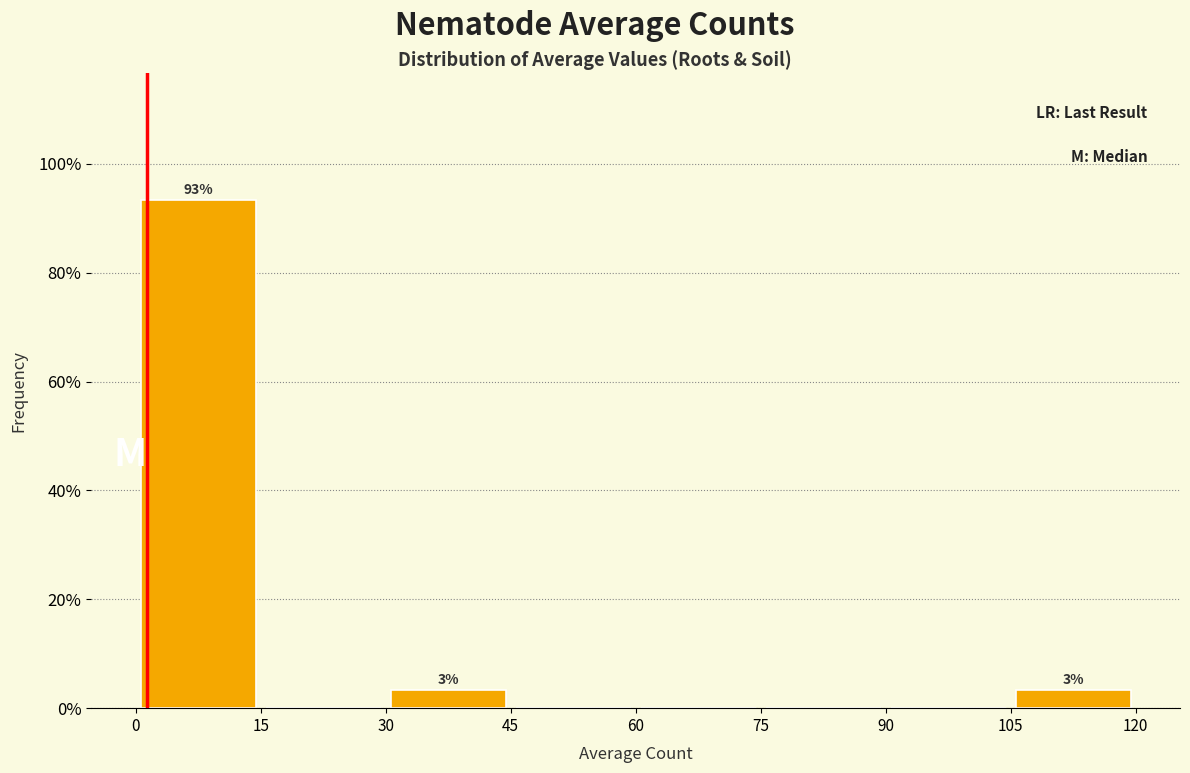

Over which range of the x-axis is the bar tallest?

0 to 15